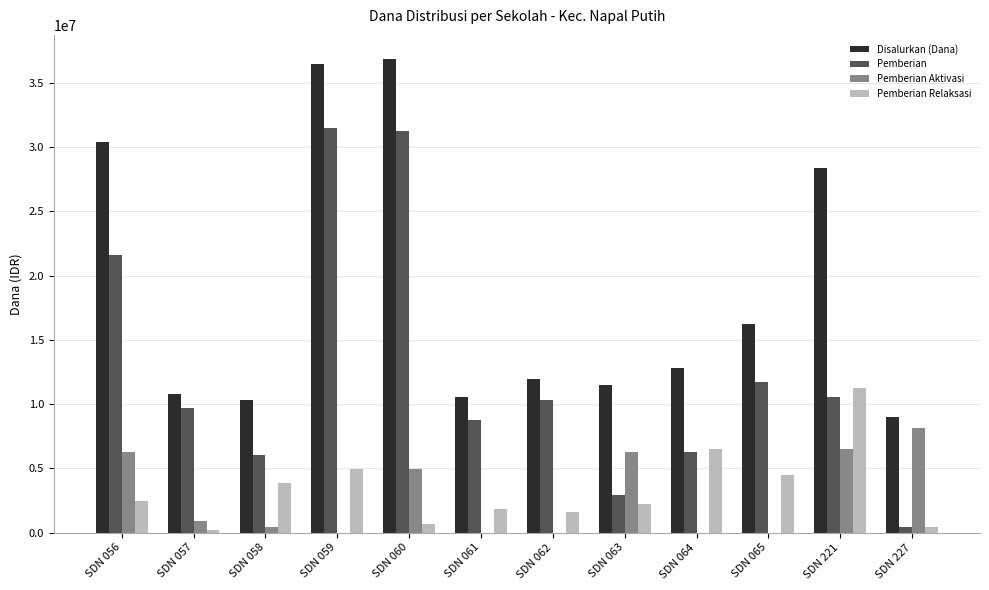

What is the sum of all Pemberian Aktivasi values?

33525000